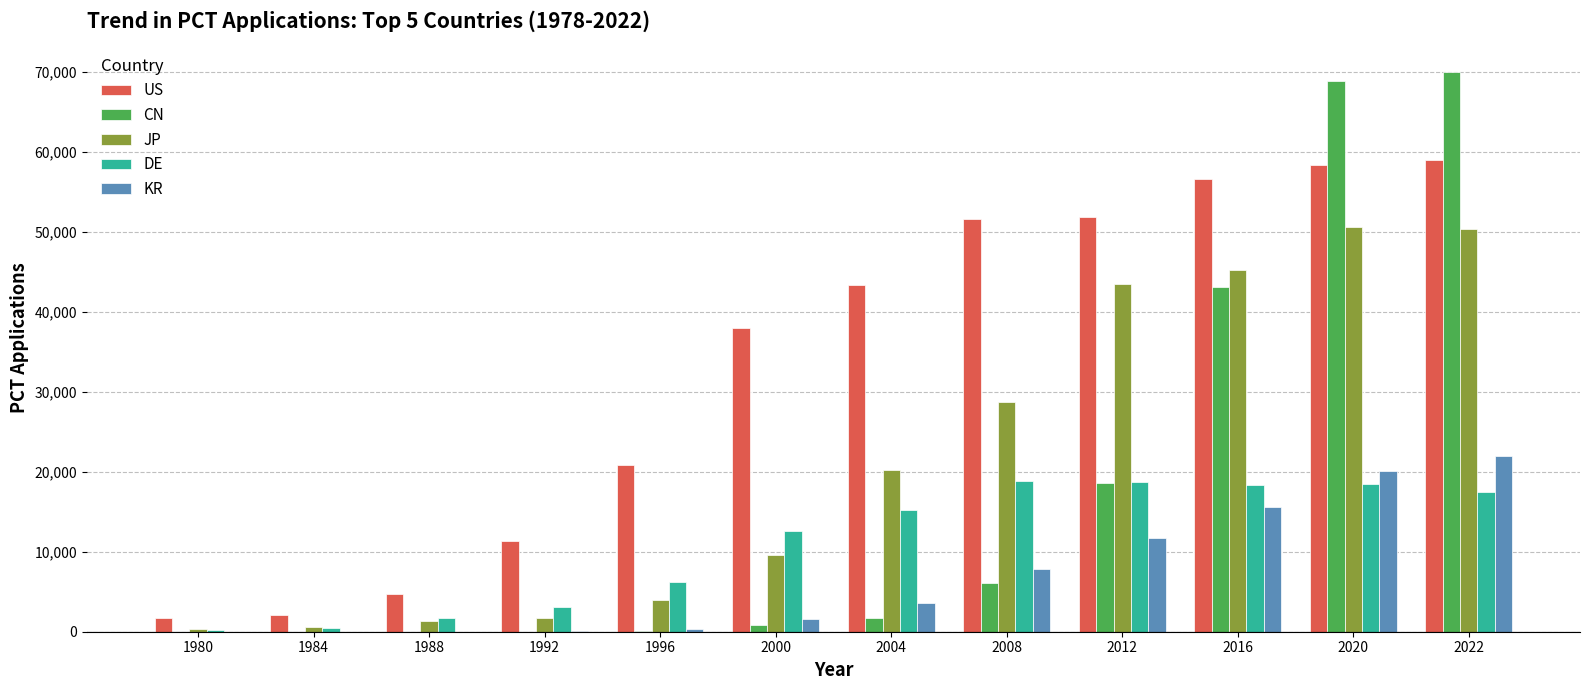

At which label is CN closest to 35007?

2016